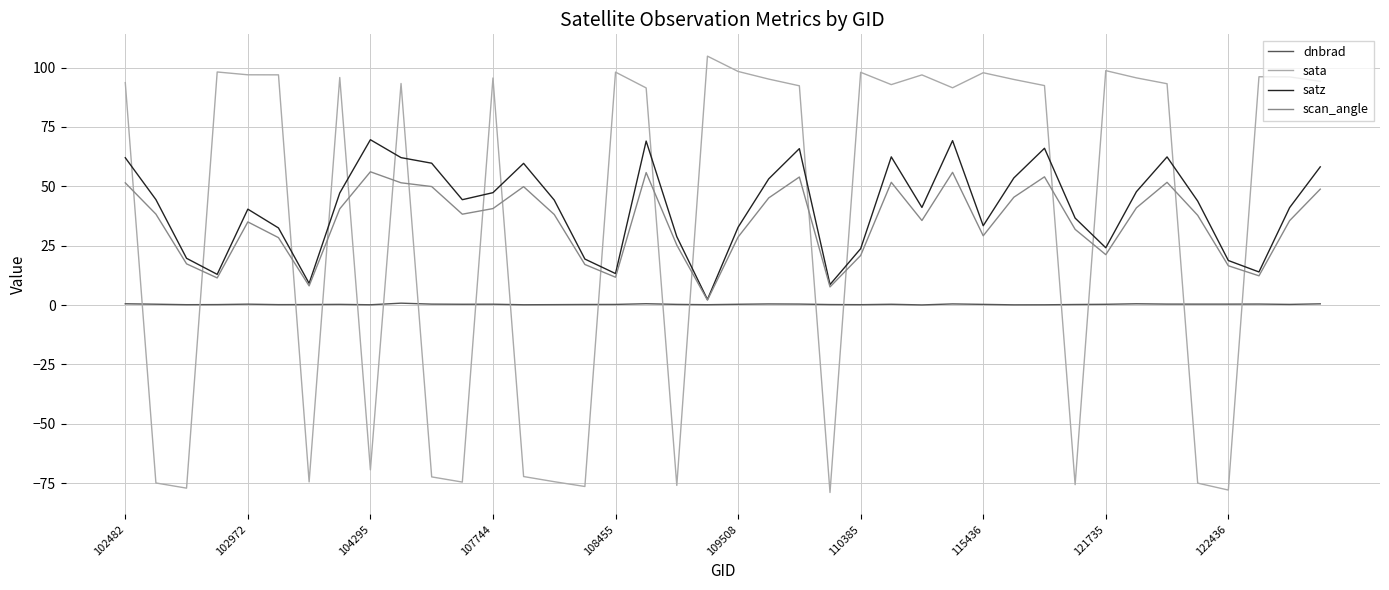

Which series has the widest spread of values?

sata